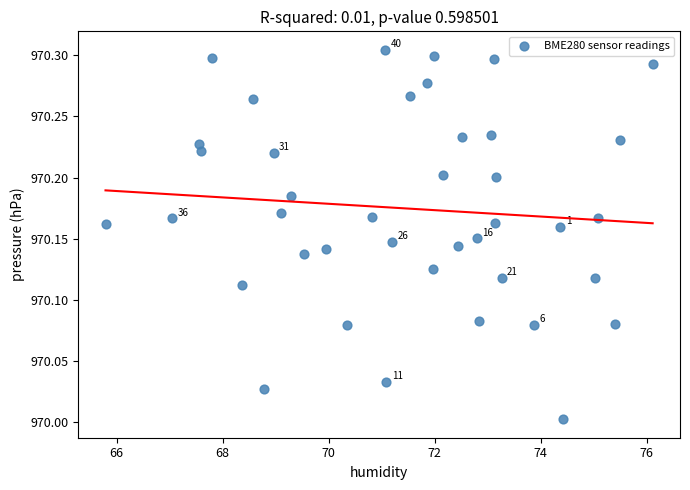

What is the range of Y values (max minus min)?

0.3